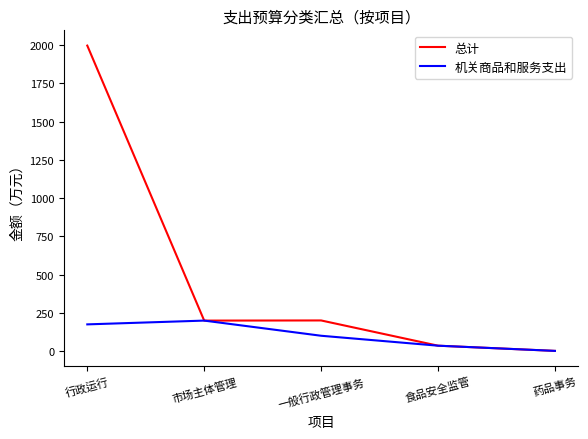

Is it true that 总计 equals 2.0 at 药品事务?

True